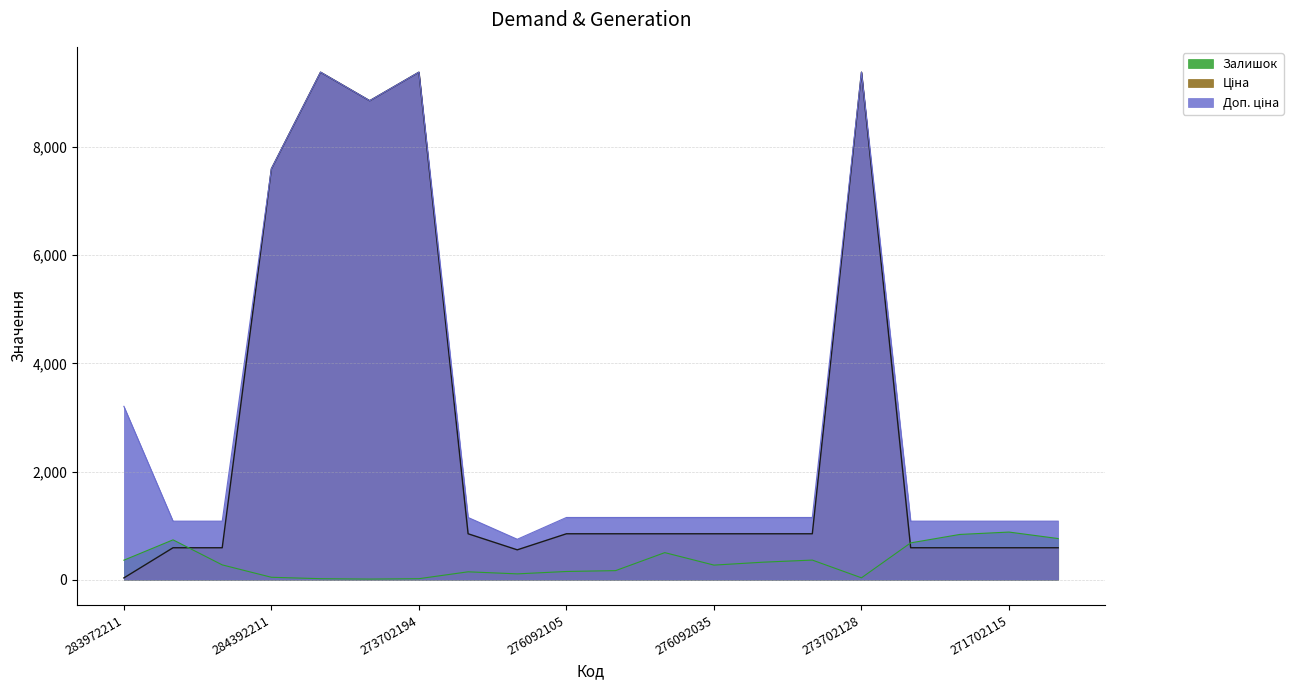

The Доп. ціна series shows 1149.7 at 276092105. True or false?

True